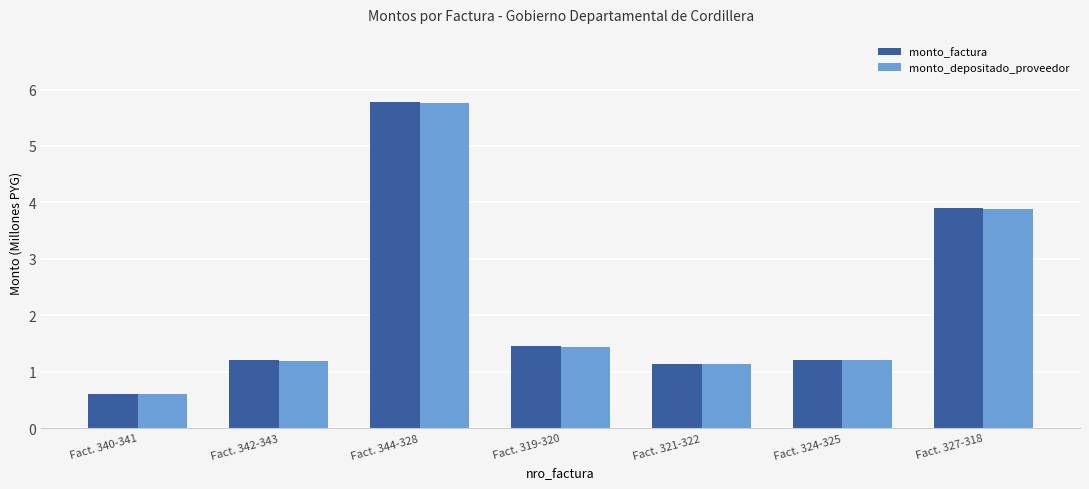

What is the sum of all monto_depositado_proveedor values?

15.2